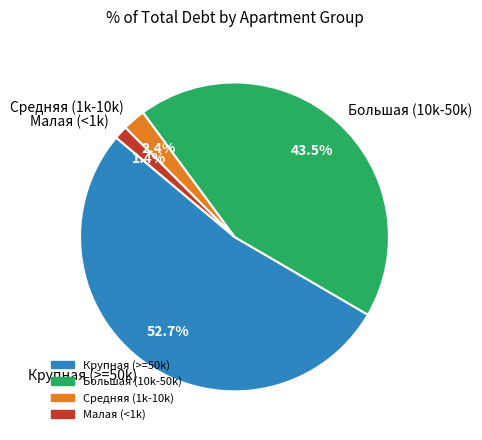

Count the number of slices in the pie.

4